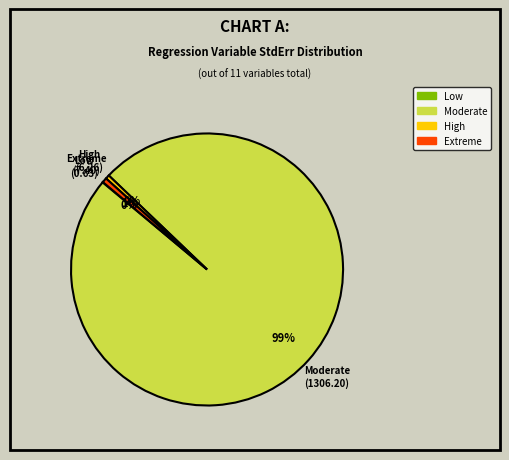

To the nearest percent, what is the difference between the largest and smallest slice percentages?

99%